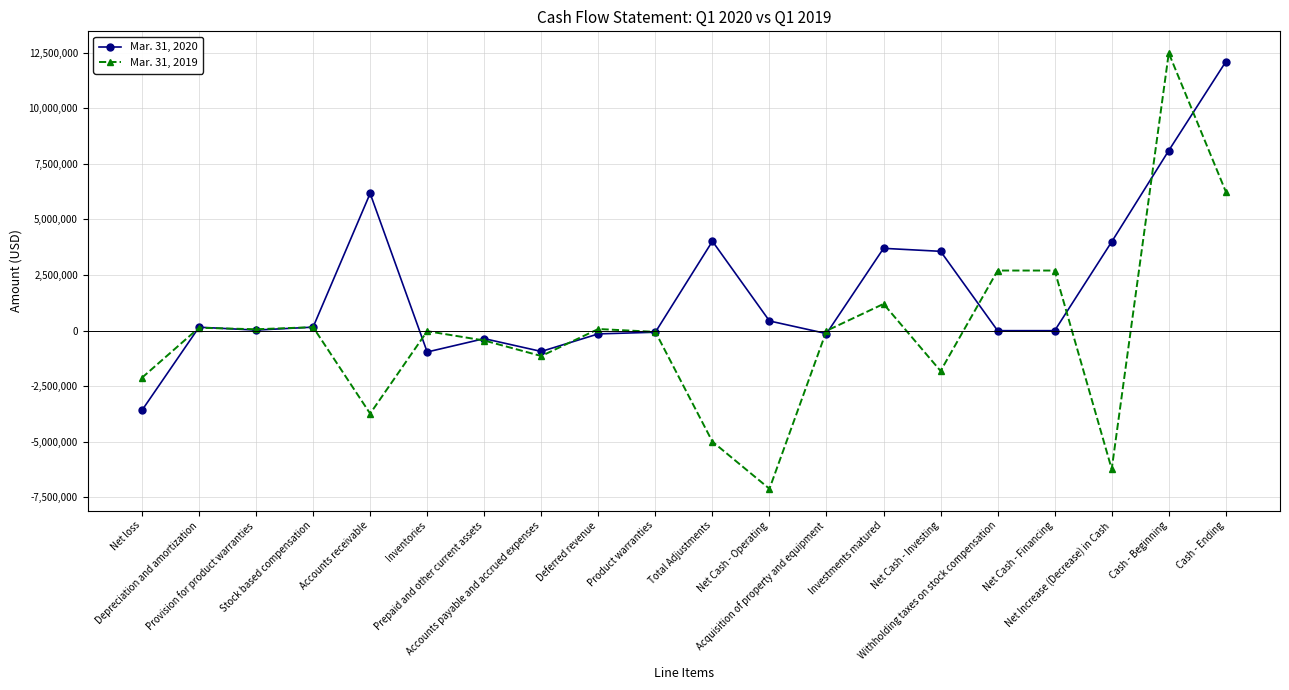

What is the smallest value displayed?

-7117101